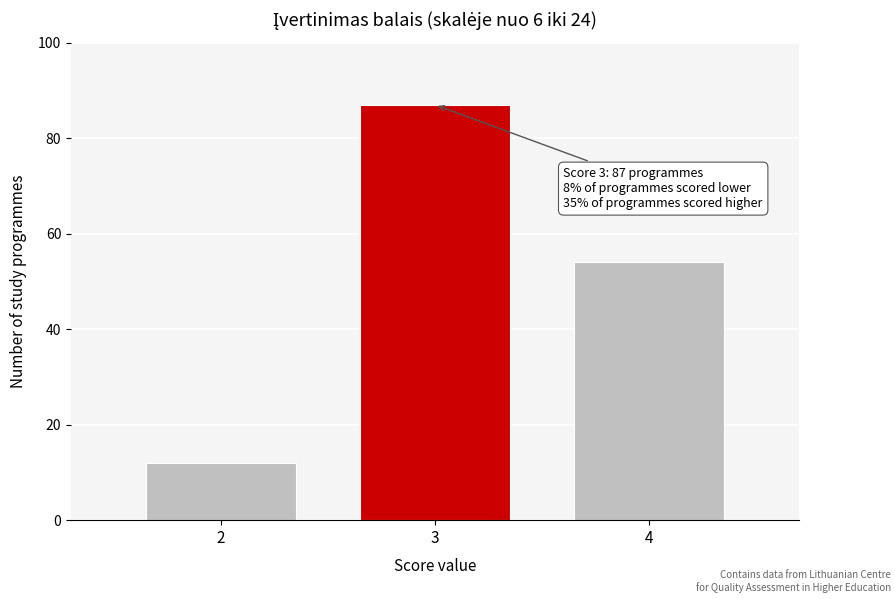

Reading left to right, extract all data points from this chart.

12	87	54